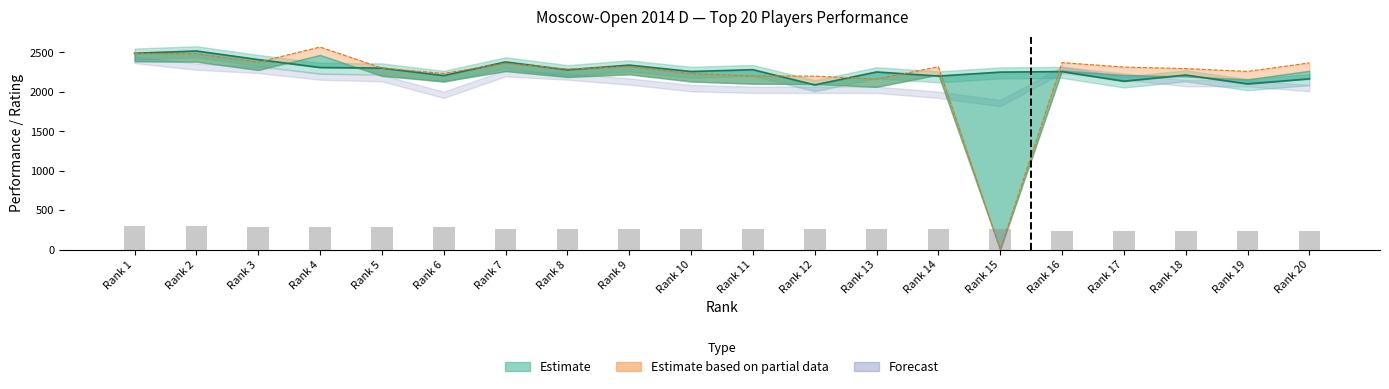

What is the average value of the Очки series?

263